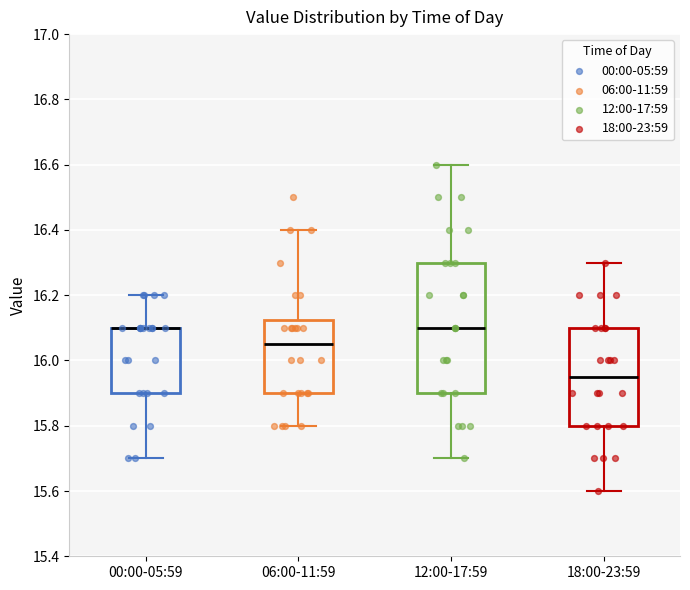

Reading left to right, transcribe this box plot: for each box, give where its median line is, the range the box spans, and where its two whiskers end, as read against the y-axis. The values are not printed on the chart, so give them approximately, as read against the axis.

00:00-05:59: median 16.10 (drawn on the box's upper edge), box 15.90 to 16.10, whiskers 15.70 to 16.20
06:00-11:59: median 16.06, box 15.90 to 16.12, whiskers 15.80 to 16.40
12:00-17:59: median 16.10, box 15.90 to 16.30, whiskers 15.70 to 16.60
18:00-23:59: median 15.96, box 15.80 to 16.10, whiskers 15.60 to 16.30